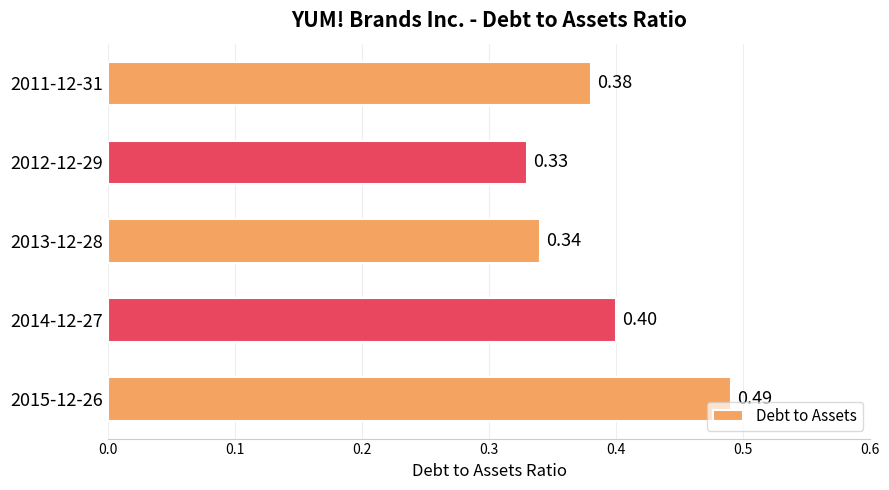

What is the sum of the values at 2015-12-26 and 2012-12-29?

0.8